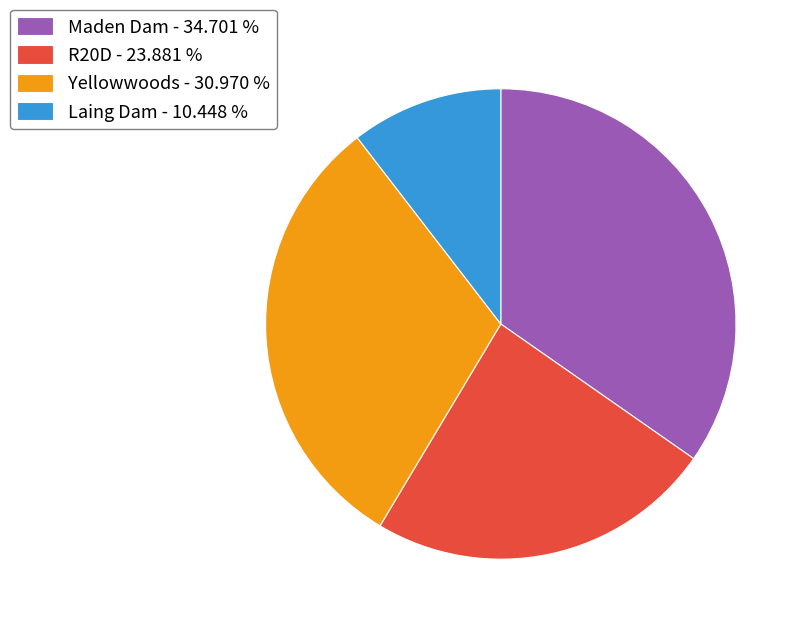

How many segments does this pie chart have?

4